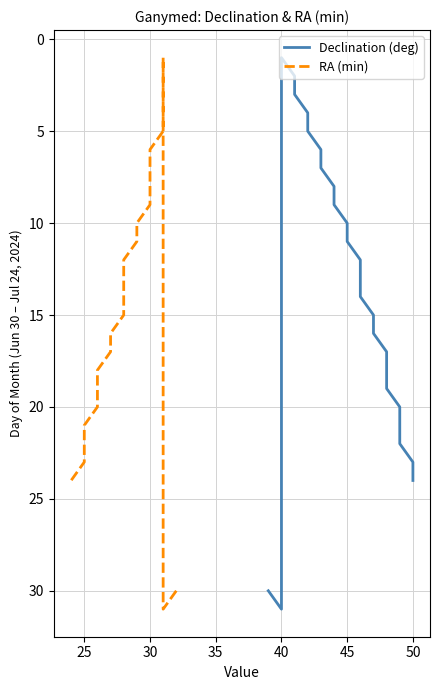

What are all the series names shown in the legend?

Declination (deg), RA (min)